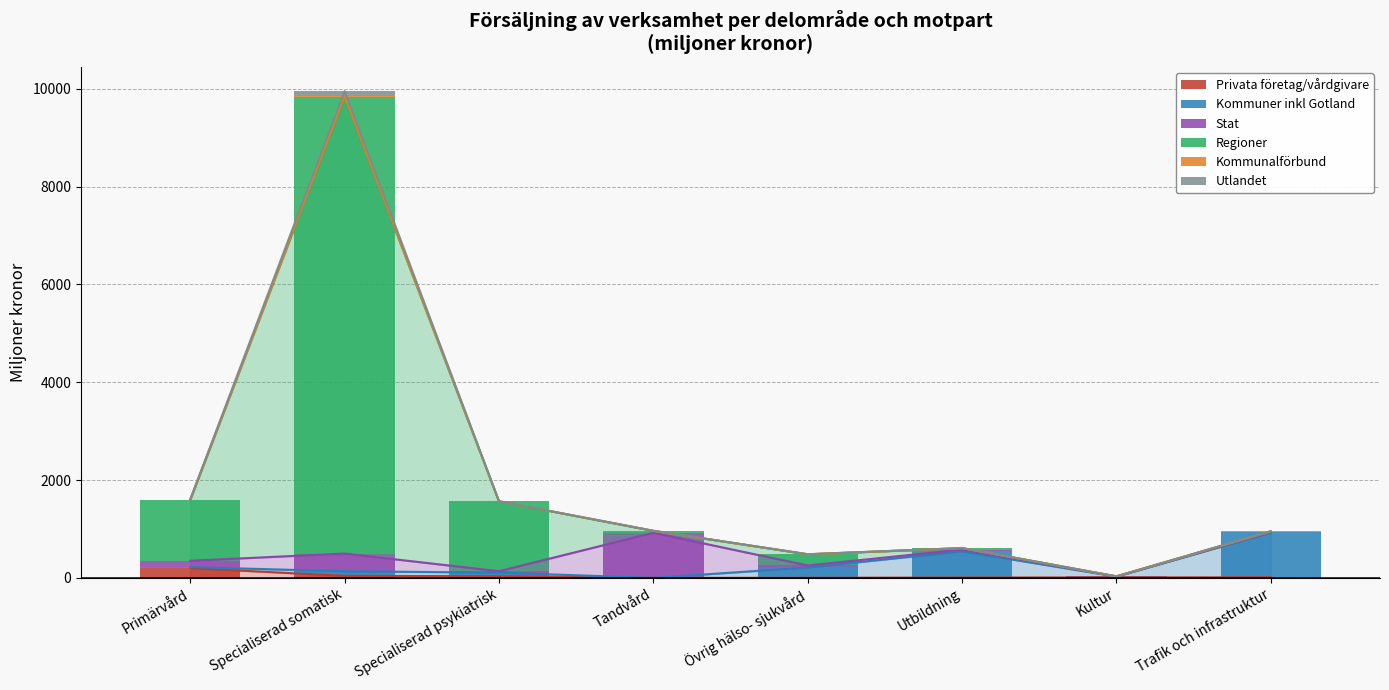

What is the minimum value for Privata företag/vårdgivare?

2